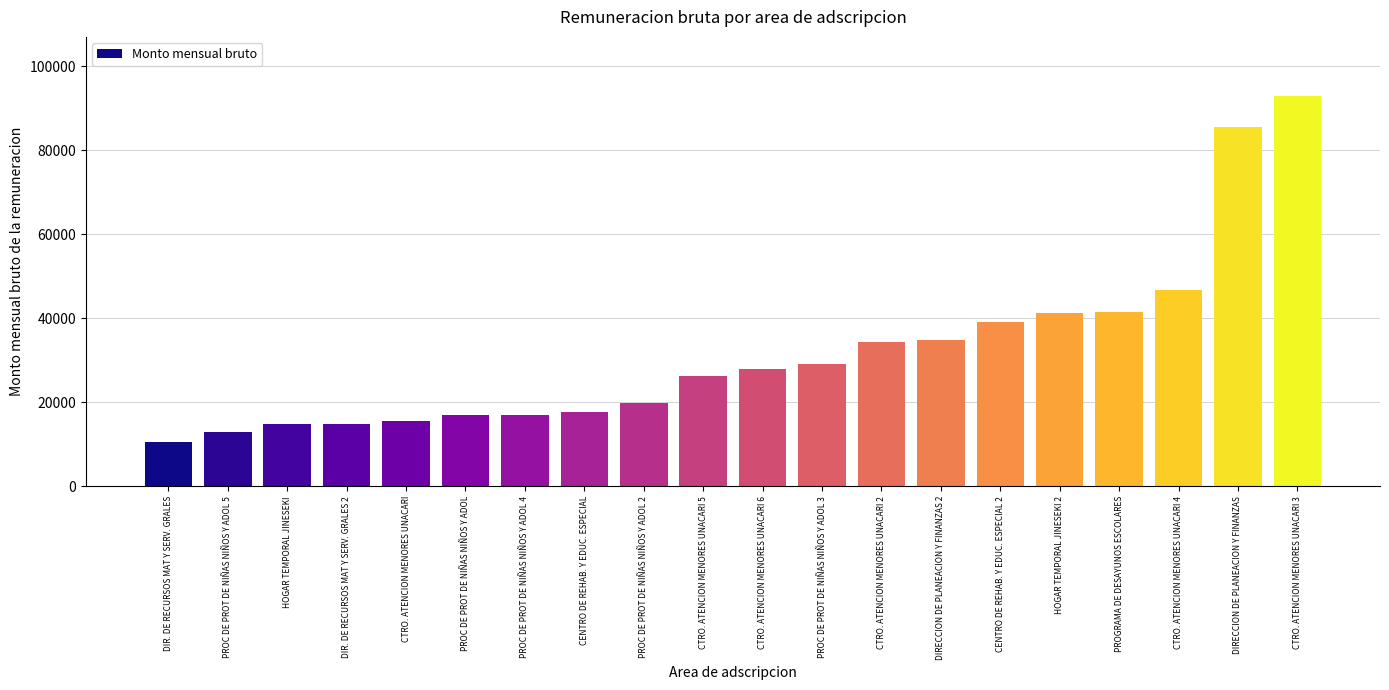

What is the difference between the maximum and minimum values?

82541.6